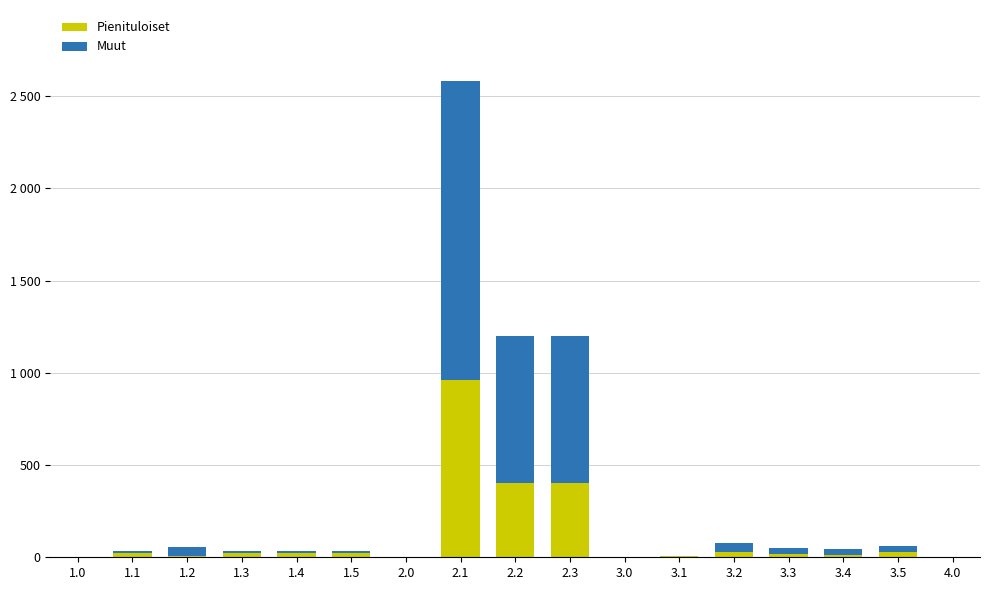

Are the bars grouped side by side (vs. stacked)?

No